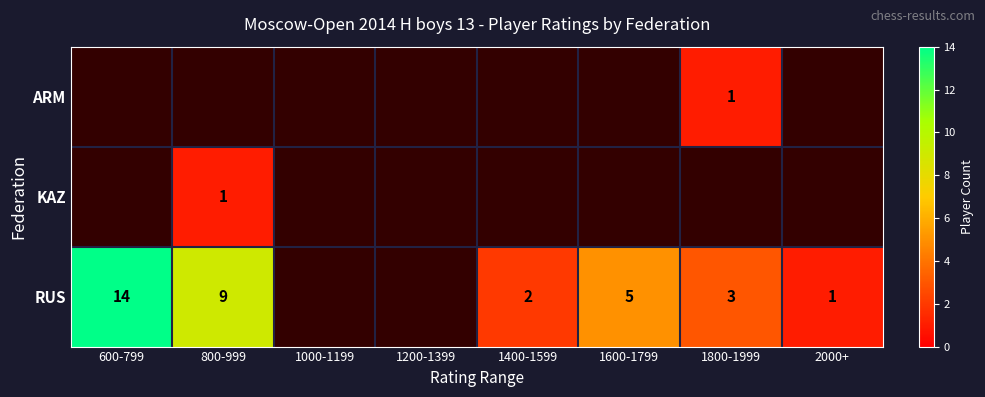

Is it true that KAZ equals 1 at 800-999?

True